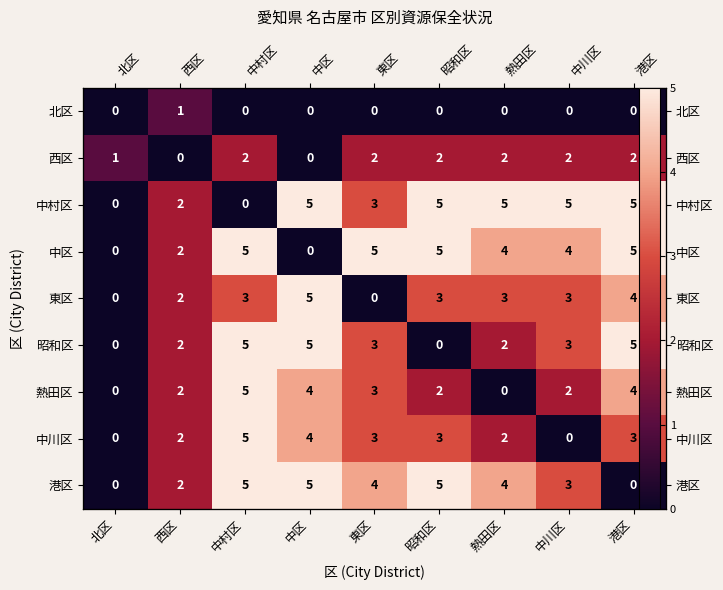

How many 昭和区 values are between 2 and 5?

7